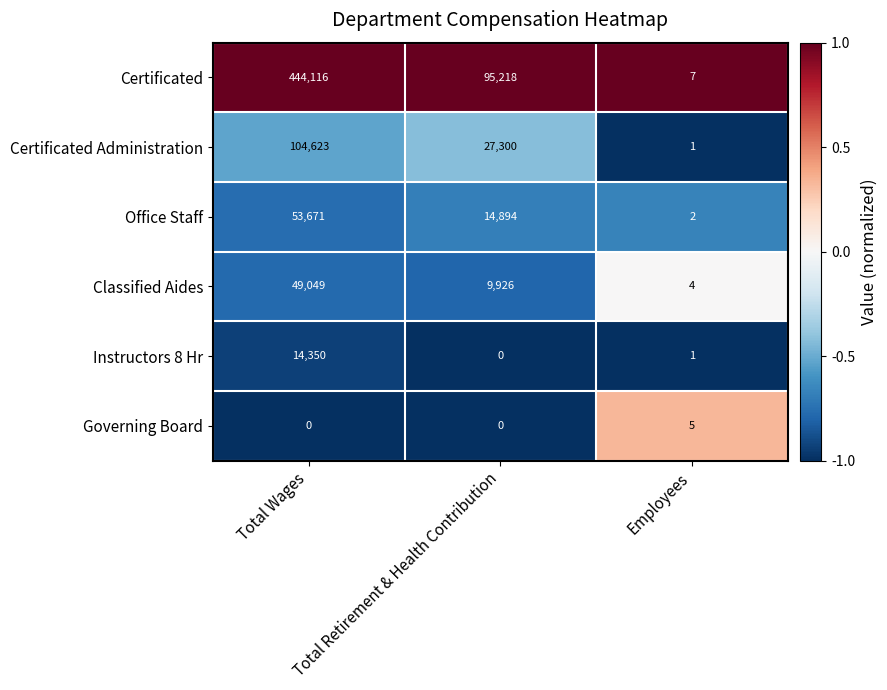

Which series changed the most between Total Wages and Employees?

Certificated